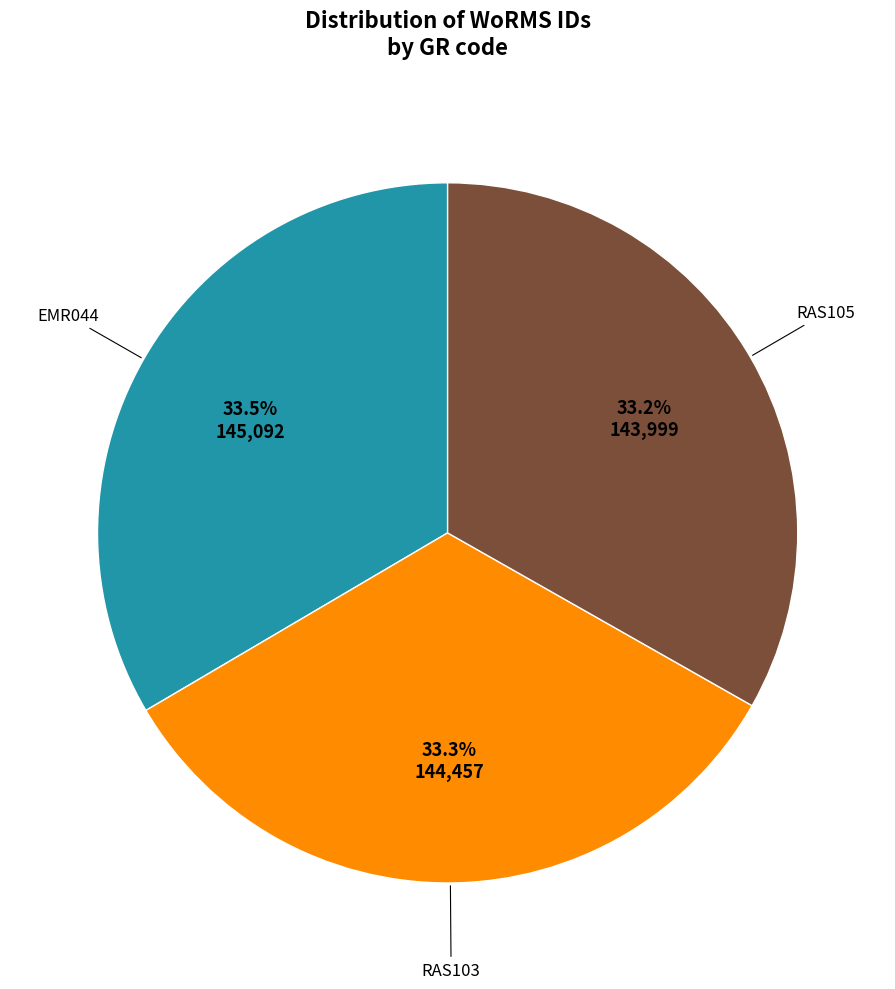

Does any single category account for the majority?

No